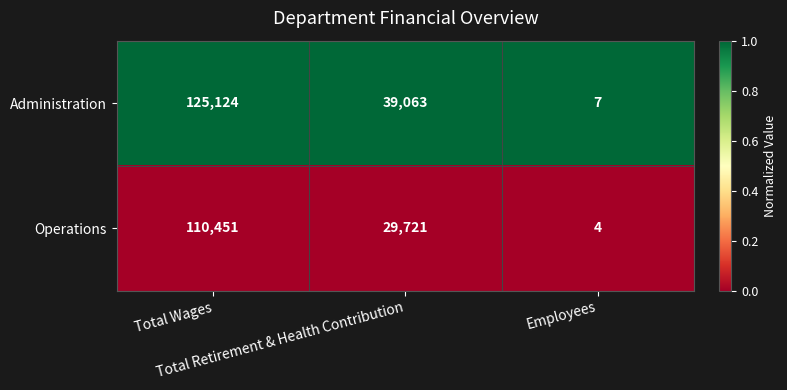

What is the sum of all Operations values?

140176